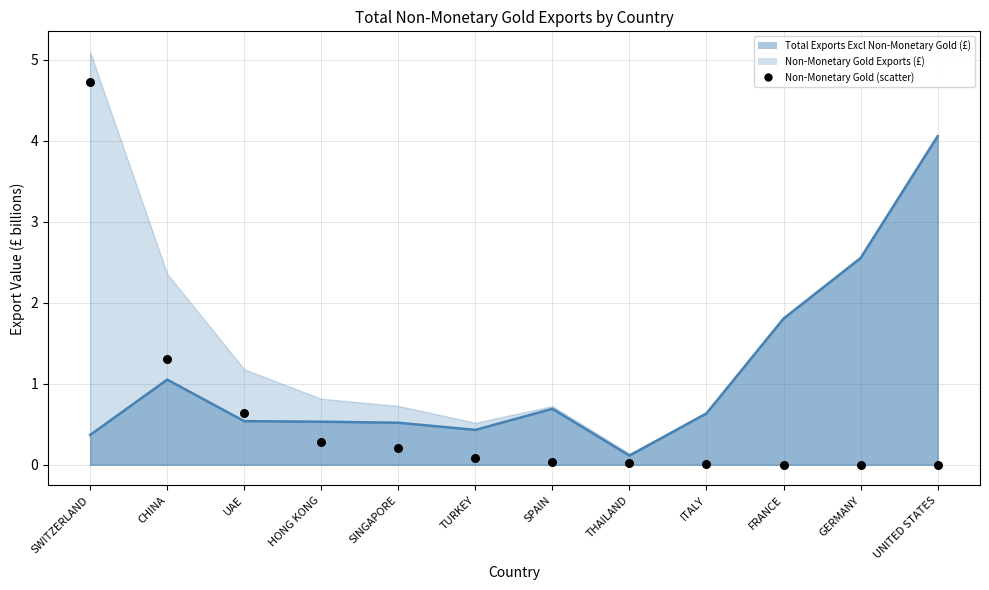

Which series has the largest Y range (max minus min)?

Non-Monetary Gold Exports (£)